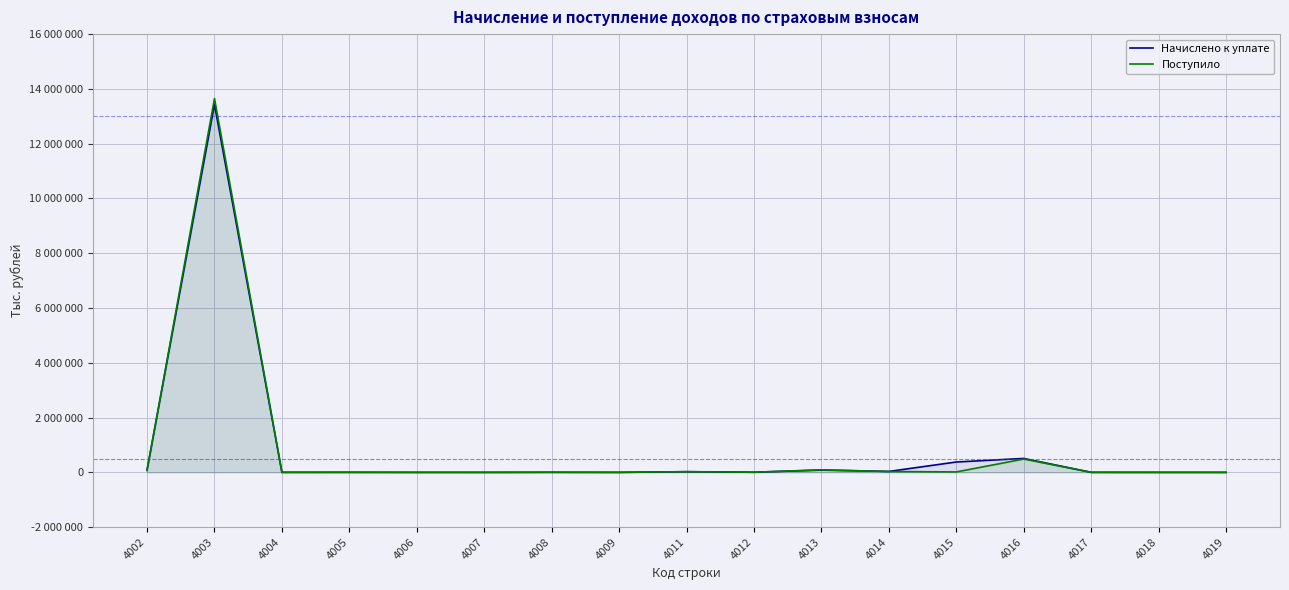

Does the chart display data point markers on the line(s)?

No